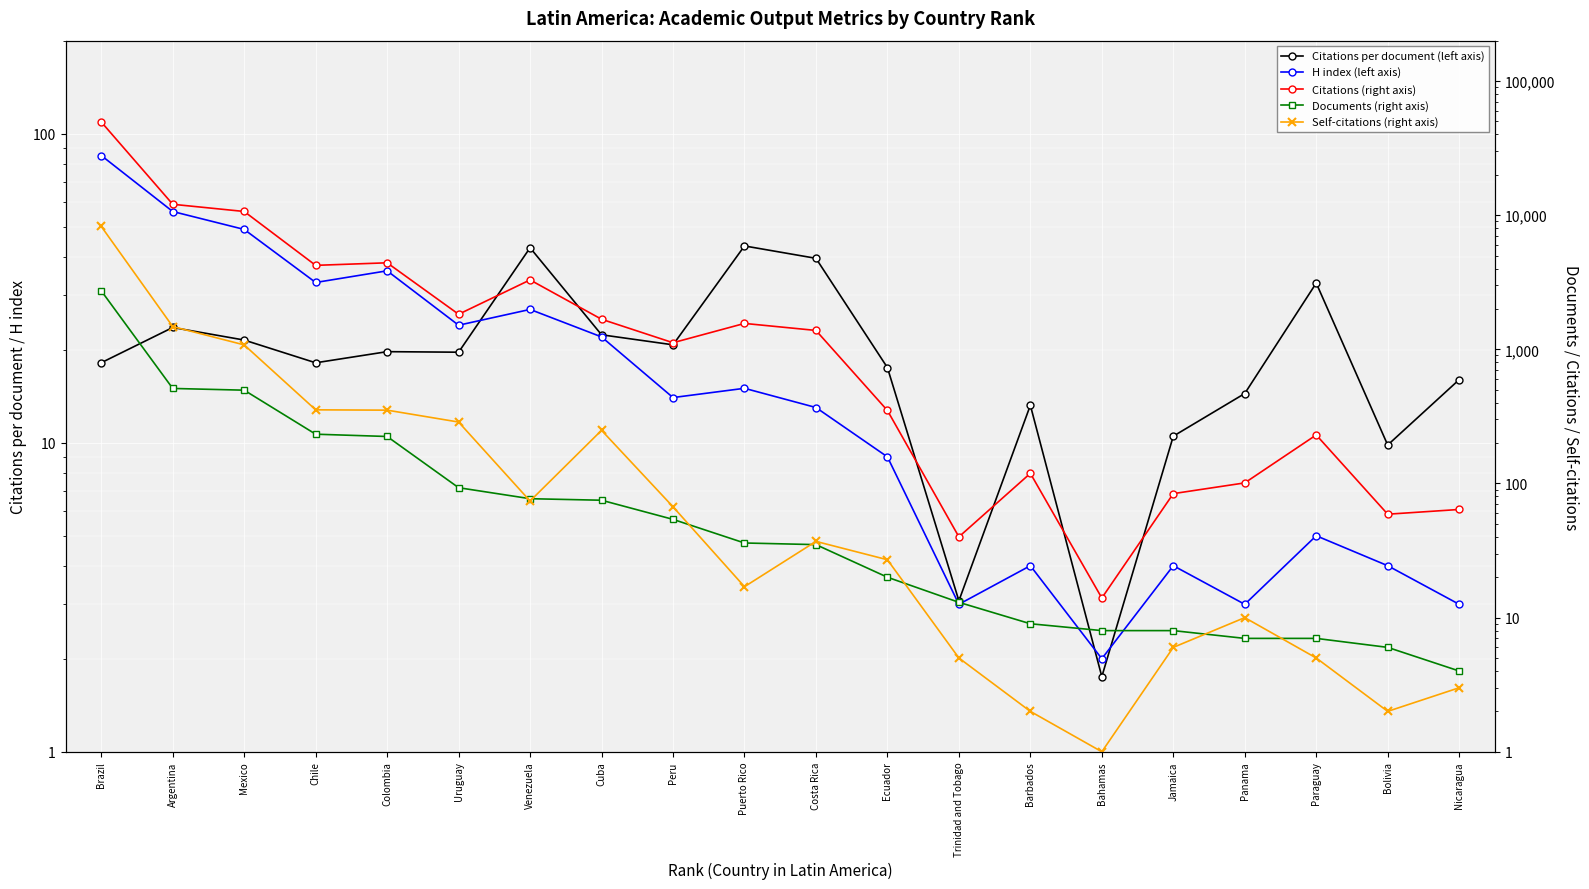

What is the difference between the highest and lowest values at Uruguay?

1806.4